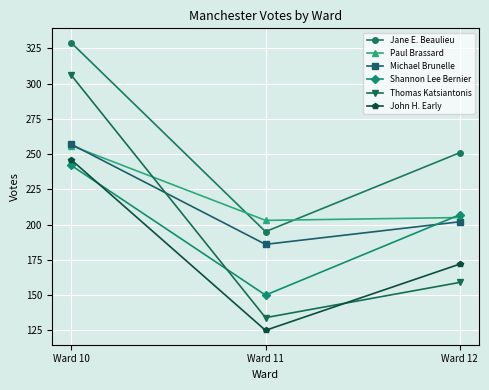

List the labels in order of John H. Early value, smallest first.

Ward 11, Ward 12, Ward 10